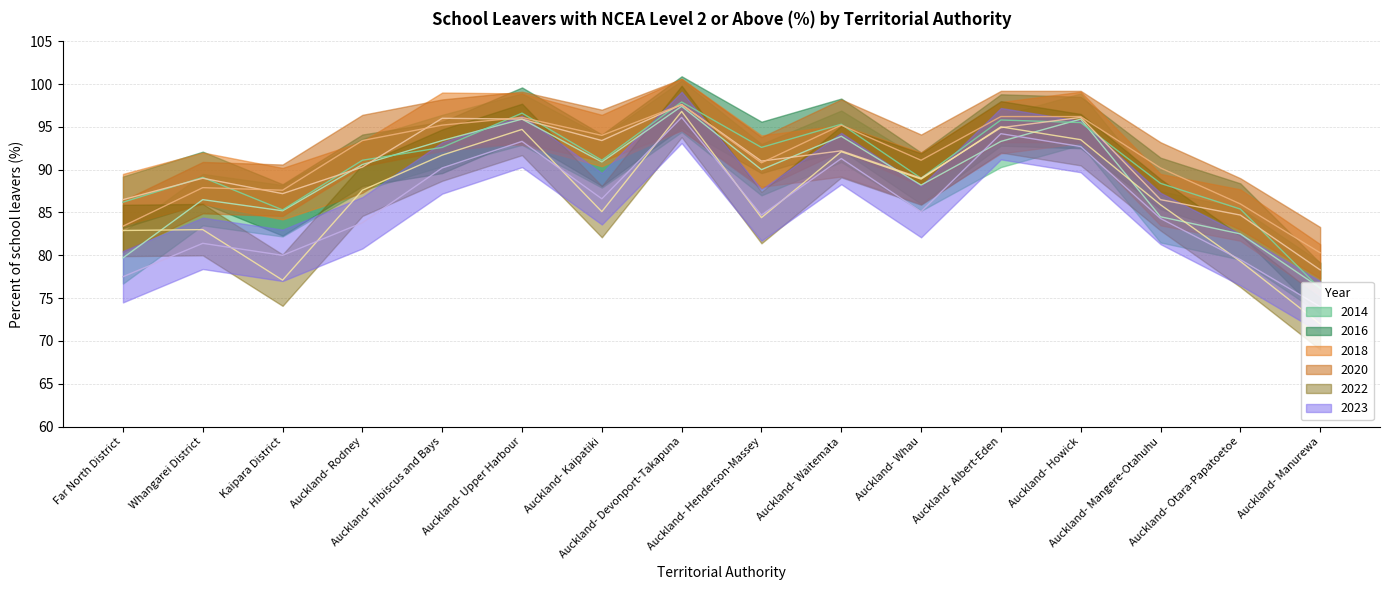

What is the sum of all 2022 values?

1390.0